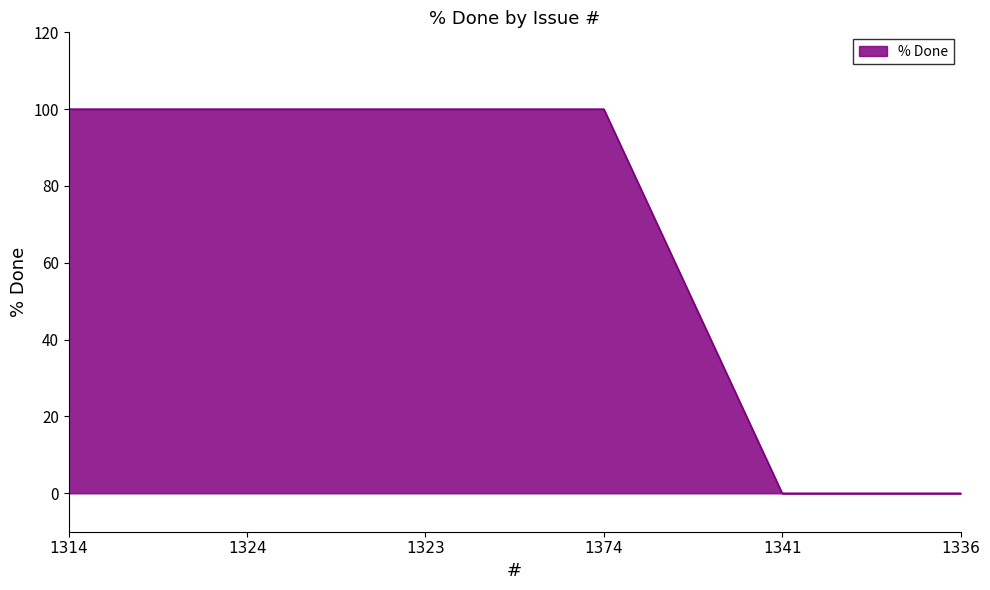

Reading left to right, list all the values displayed in this chart.

100	100	100	100	0	0